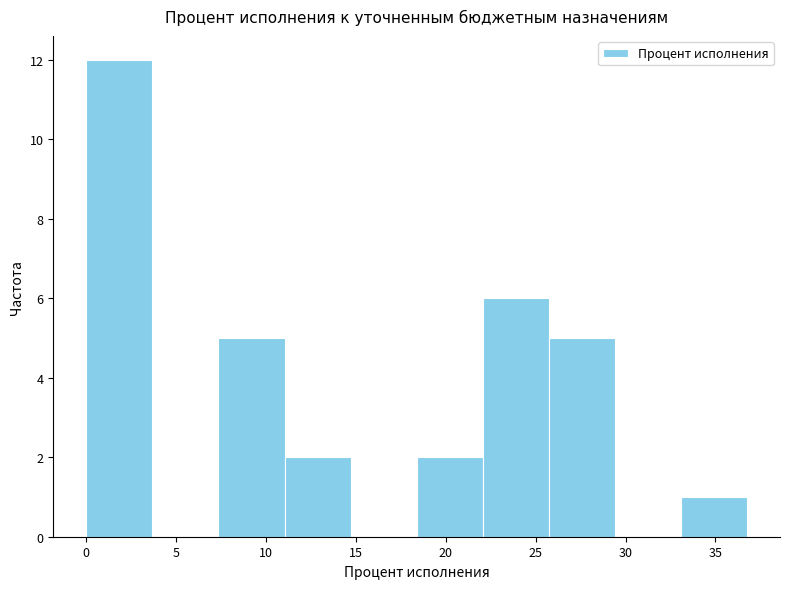

Reading left to right, transcribe this chart: for each bar, give the range it covers on the x-axis and its height. Neither the bar edges nor the heights are printed on the chart, so give them approximately, as read against the axes.

0.0 to 3.5: 12
3.5 to 7.5: 0
7.5 to 11.0: 5
11.0 to 14.5: 2
14.5 to 18.5: 0
18.5 to 22.0: 2
22.0 to 25.5: 6
25.5 to 29.5: 5
29.5 to 33.0: 0
33.0 to 37.0: 1